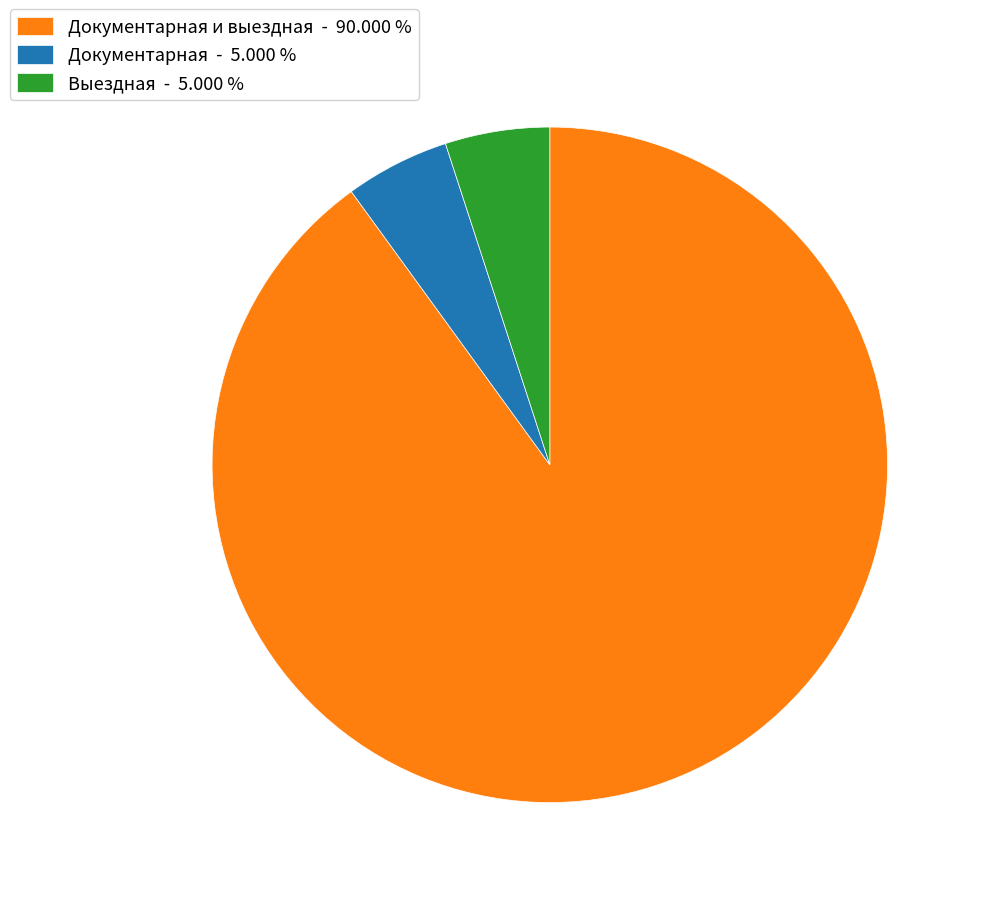

Does any single category account for the majority?

Yes